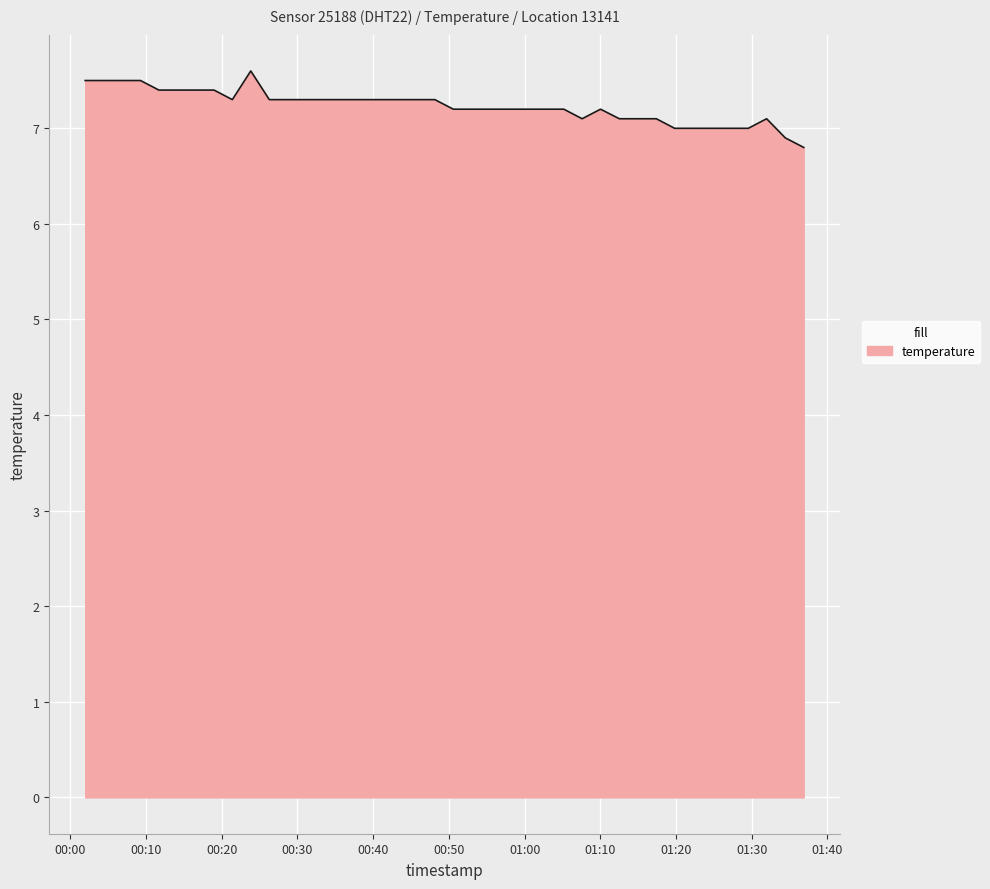

What is the sum of all values?

289.3